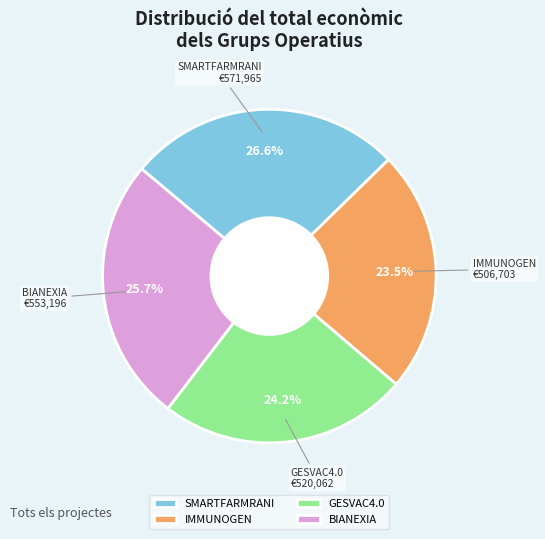

Which category has the biggest portion of the pie?

SMARTFARMRANI